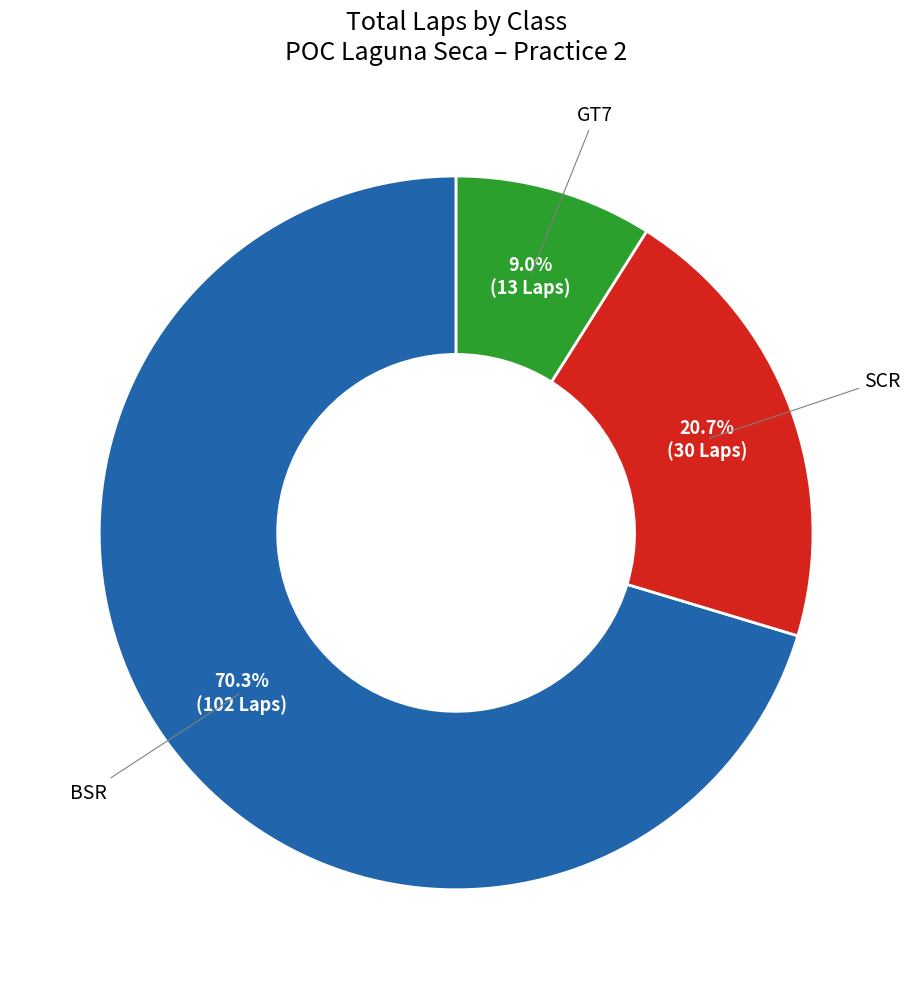

Approximately how many times larger is the value at SCR compared to BSR?

0.3